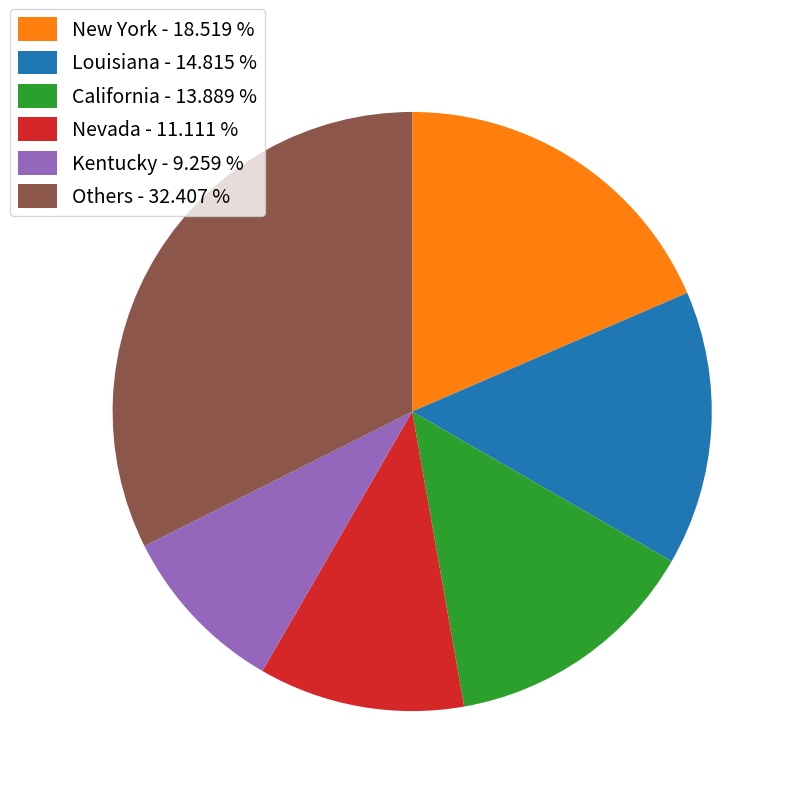

Count the number of slices in the pie.

6